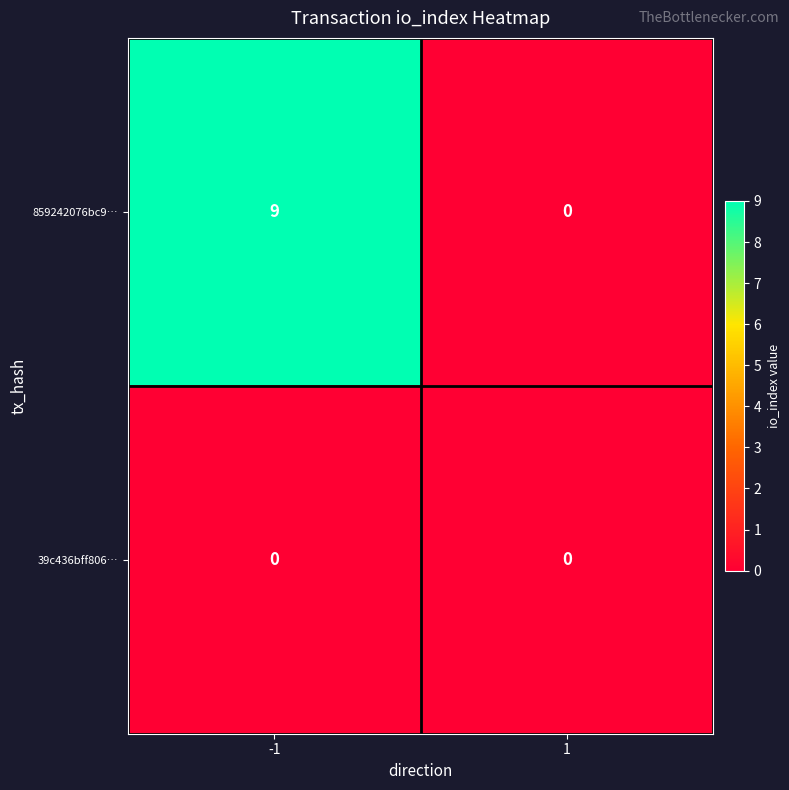

Reading left to right, extract all data points from this chart.

859242076bc9…: -1=9	1=0
39c436bff806…: -1=0	1=0